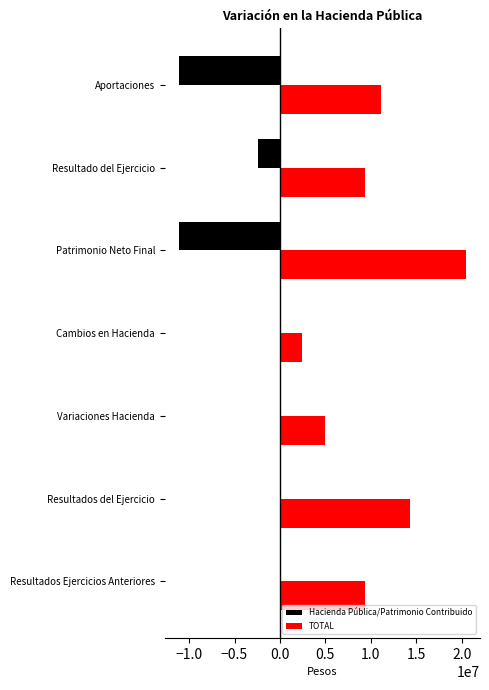

What is the approximate value of TOTAL at Cambios en Hacienda?

2417710